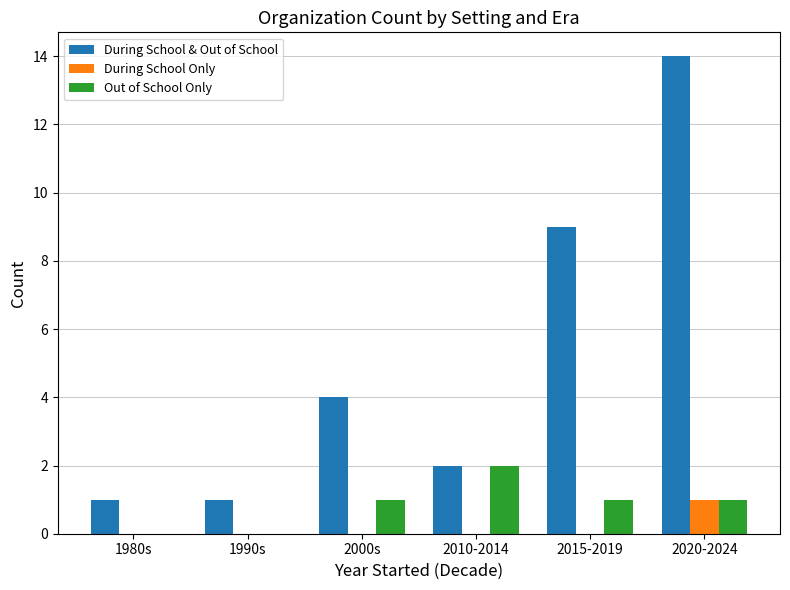

True or false: During School & Out of School has a value of 1 at 1980s.

True